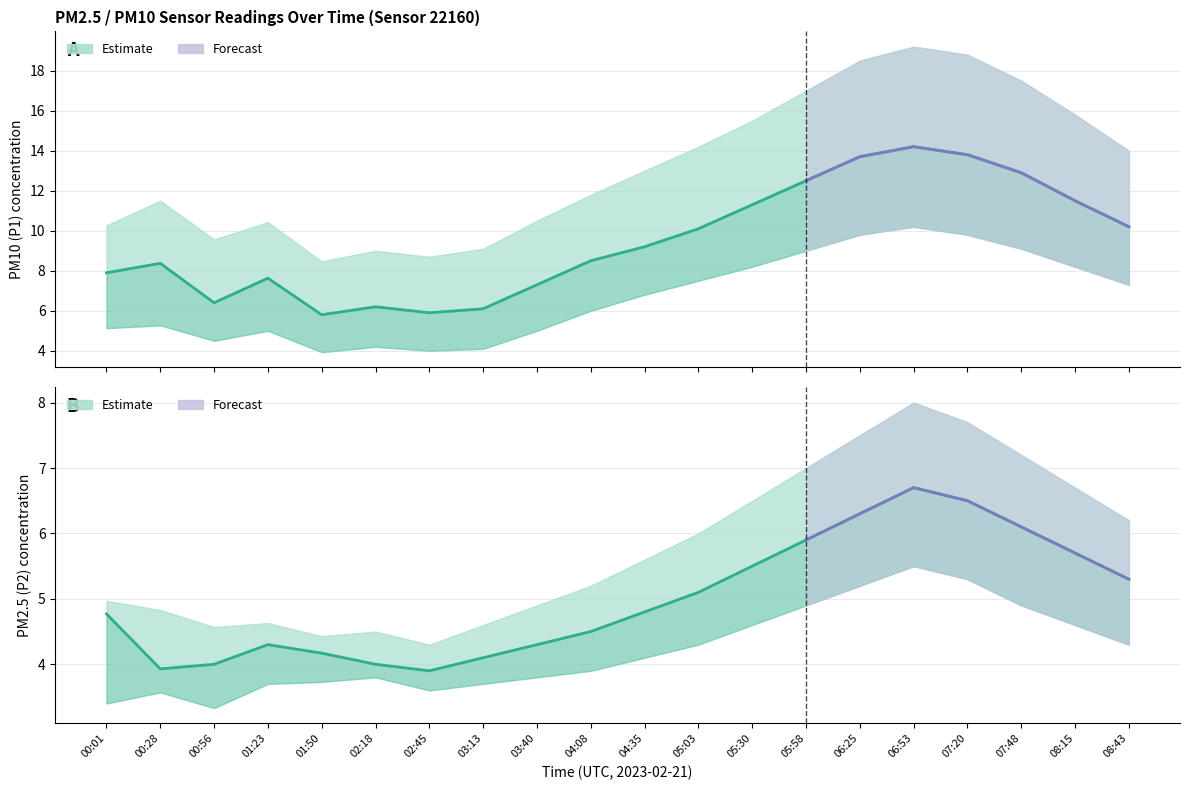

True or false: P2_lower and P1_upper intersect in this chart.

False